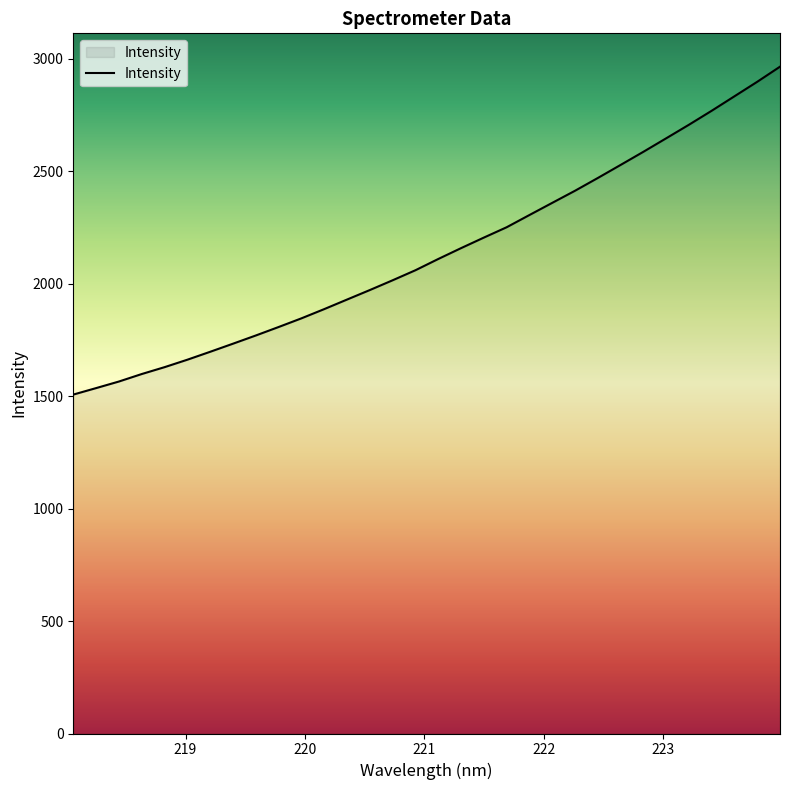

True or false: the data shows 1661.9 at 219.0156.

True